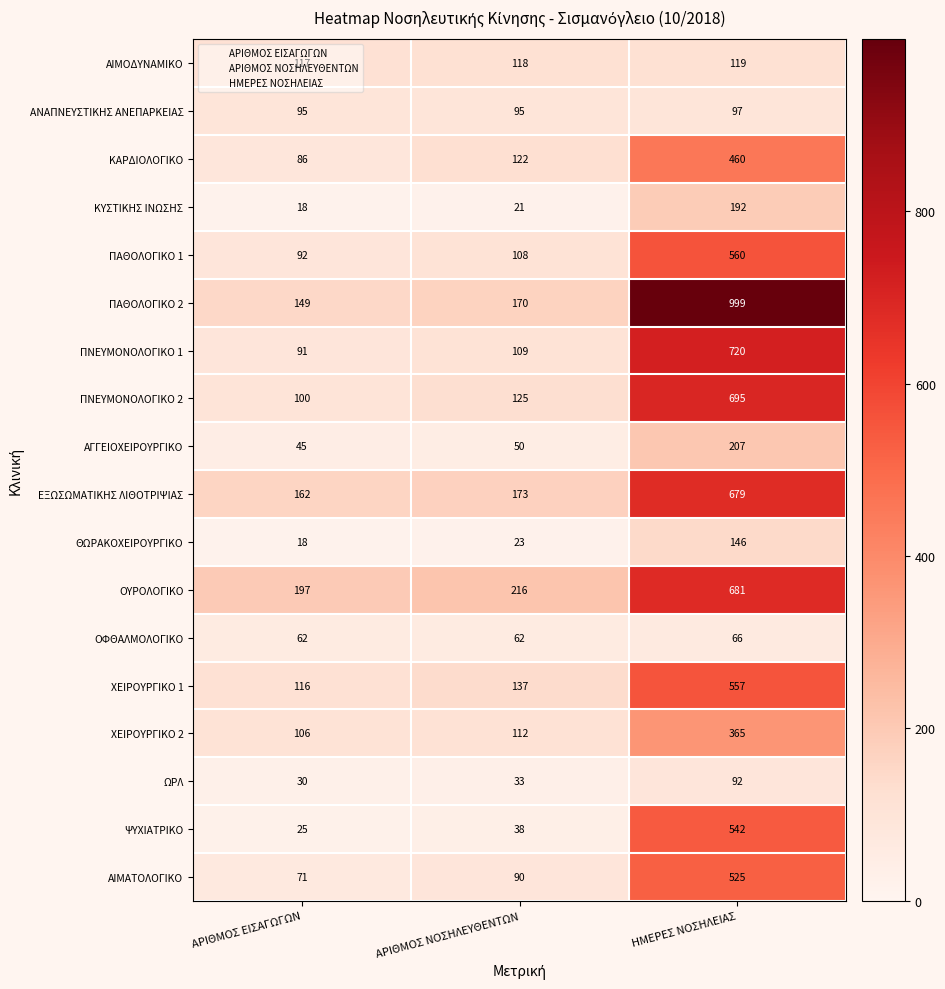

The ΚΥΣΤΙΚΗΣ ΙΝΩΣΗΣ series shows 192 at ΗΜΕΡΕΣ ΝΟΣΗΛΕΙΑΣ. True or false?

True